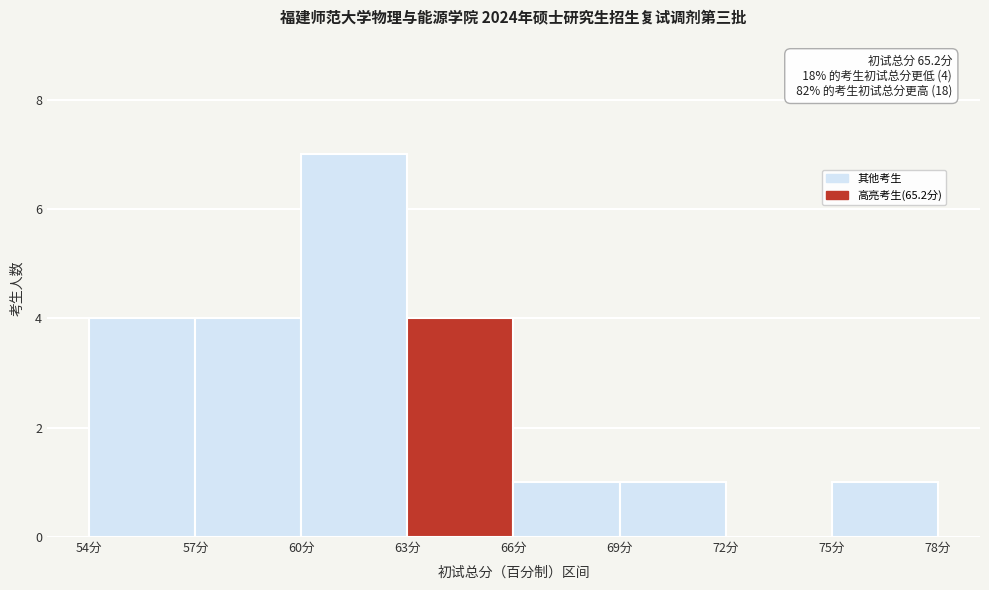

Over which range of the x-axis is the bar tallest?

60 to 63